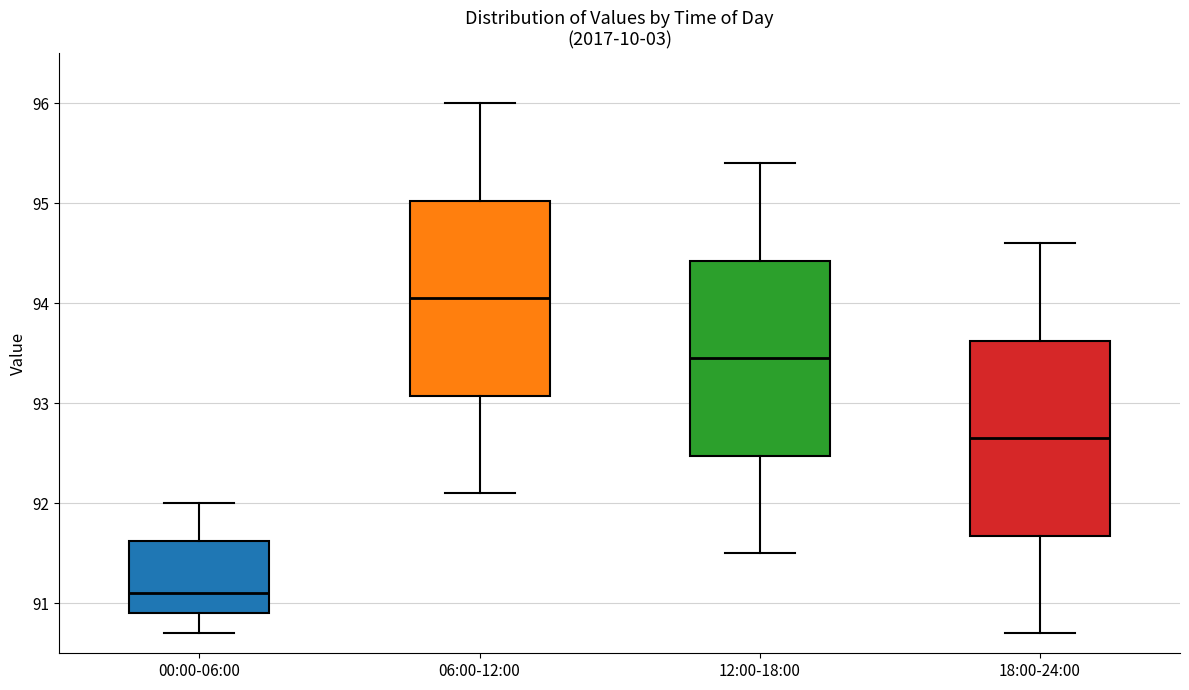

Reading left to right, read every box against the y-axis: the position of its median line, the range the box covers, and the ends of its whiskers. The values are not printed on the chart, so give them approximately, as read against the axis.

00:00-06:00: median 91.1, box 90.9 to 91.6, whiskers 90.7 to 92.0
06:00-12:00: median 94.1, box 93.1 to 95.0, whiskers 92.1 to 96.0
12:00-18:00: median 93.5, box 92.5 to 94.4, whiskers 91.5 to 95.4
18:00-24:00: median 92.7, box 91.7 to 93.6, whiskers 90.7 to 94.6